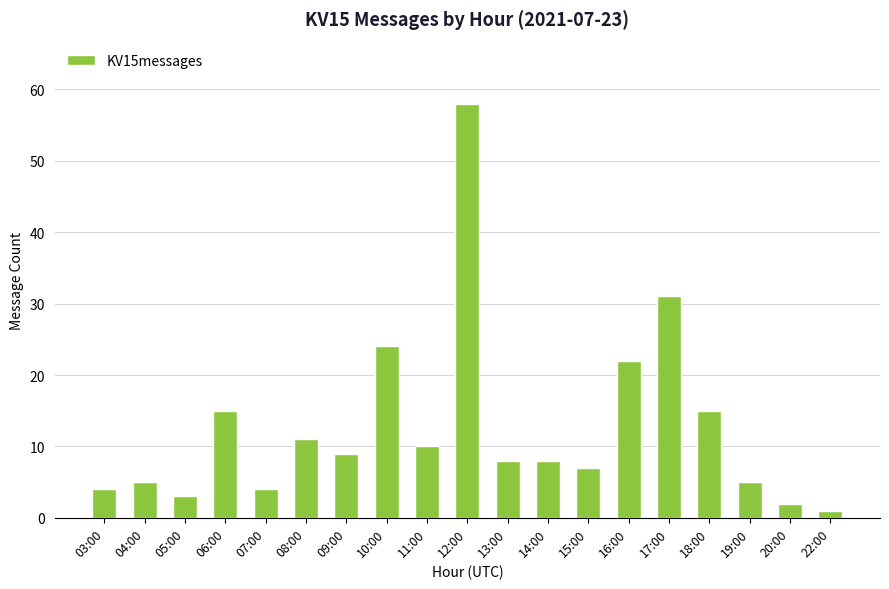

Is it true that the value at 16:00 is 22?

True